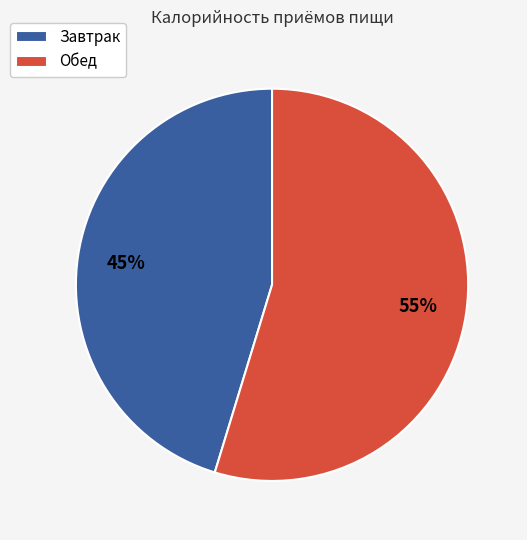

Which slice is the smallest?

Завтрак